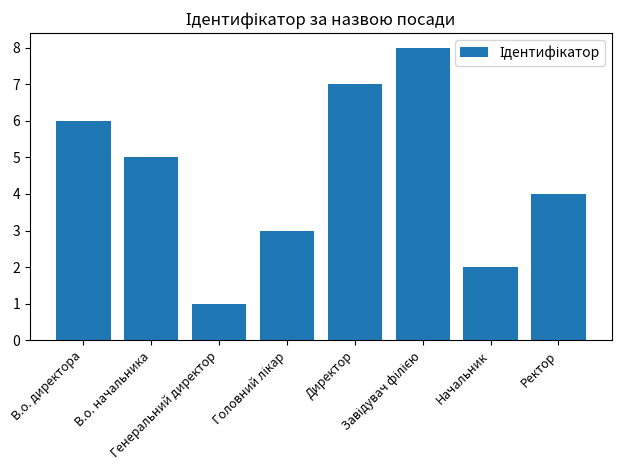

What is the difference between the maximum and minimum values?

7